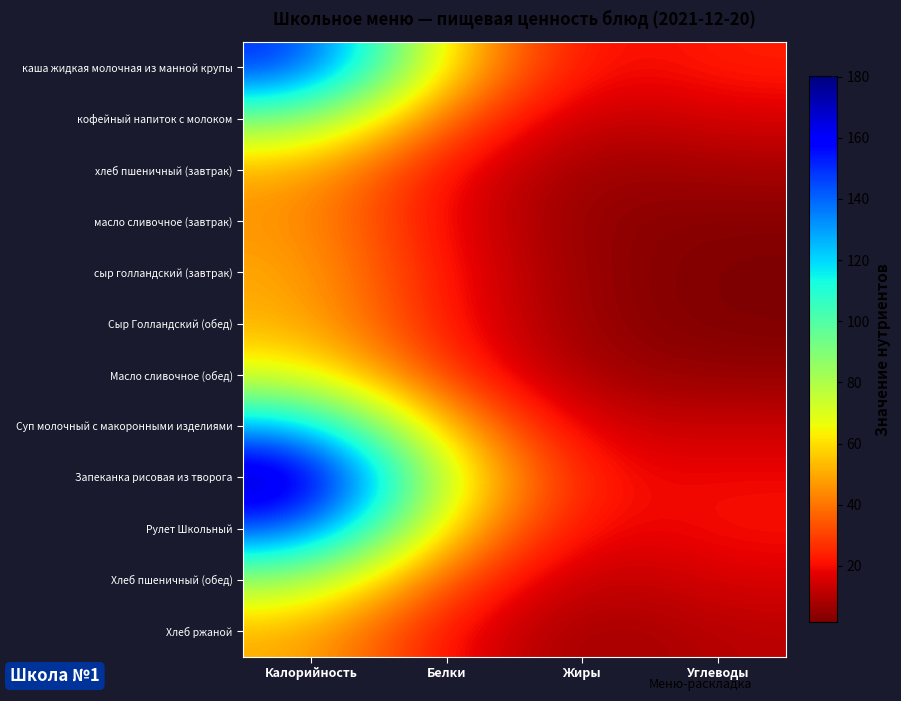

Which series has the largest range (max minus min)?

Запеканка рисовая из творога